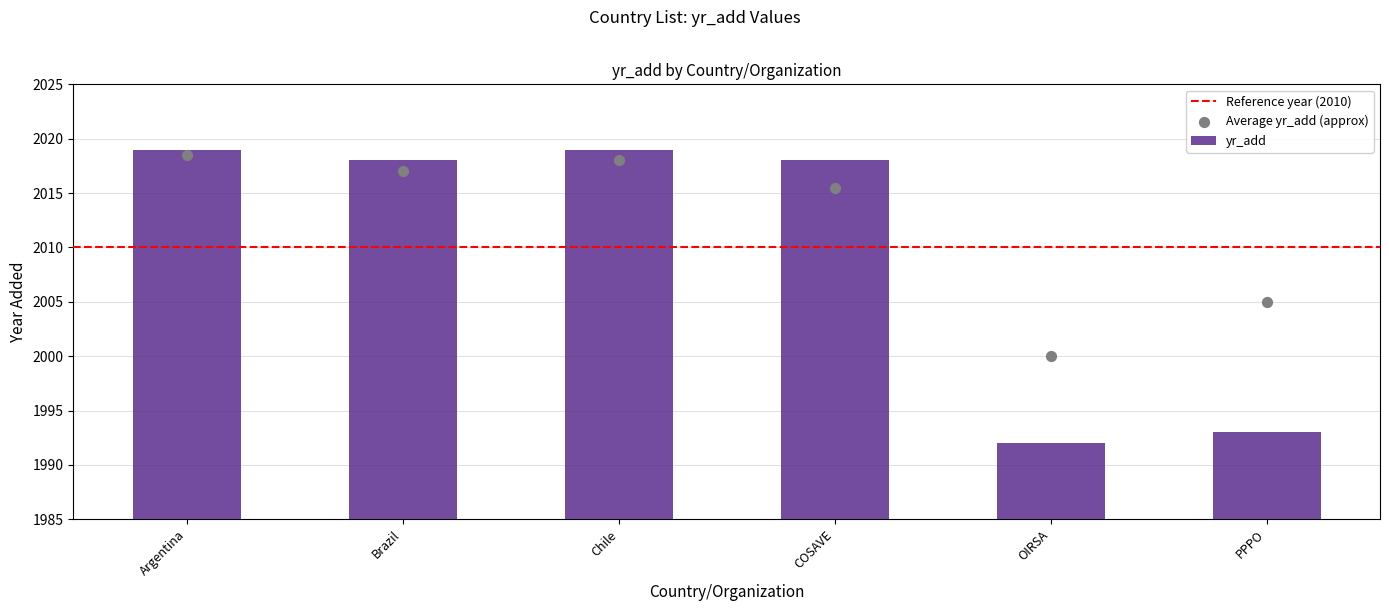

What is the change in value from Argentina to COSAVE?

-1